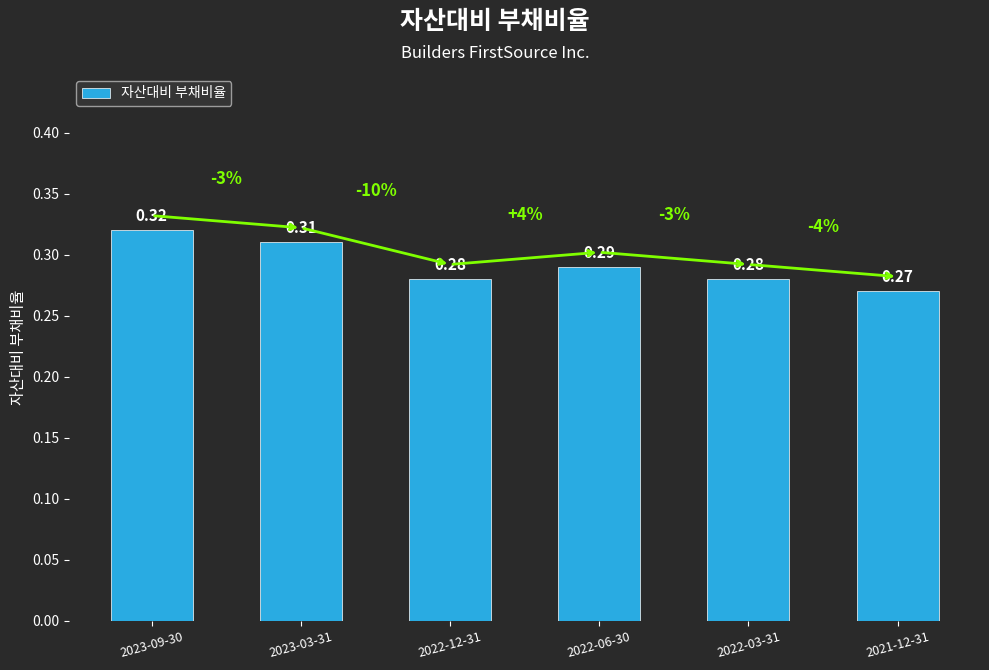

Which has a higher value, 2023-09-30 or 2023-03-31?

2023-09-30